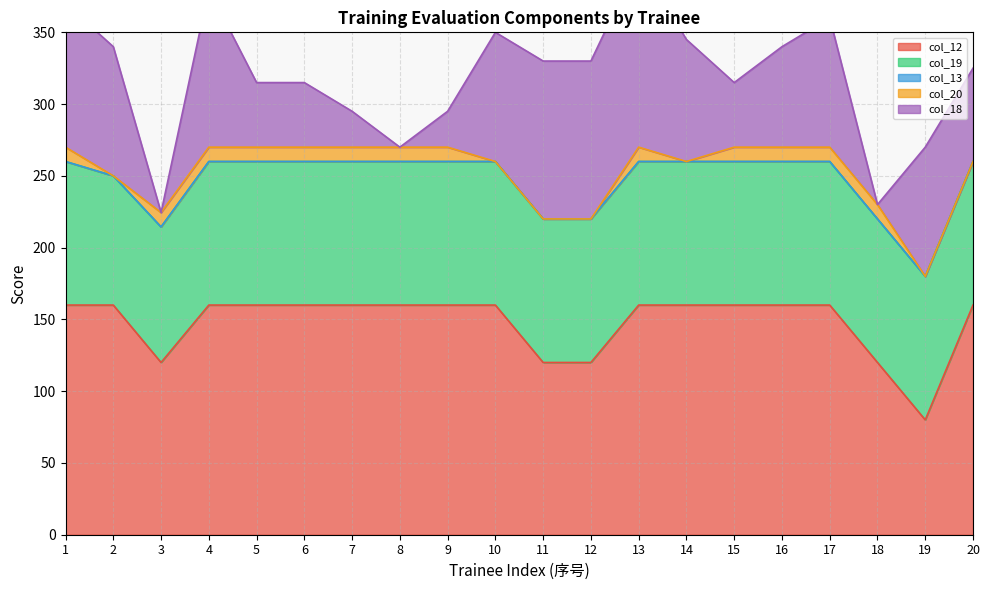

At which label does col_12 reach its peak?

1